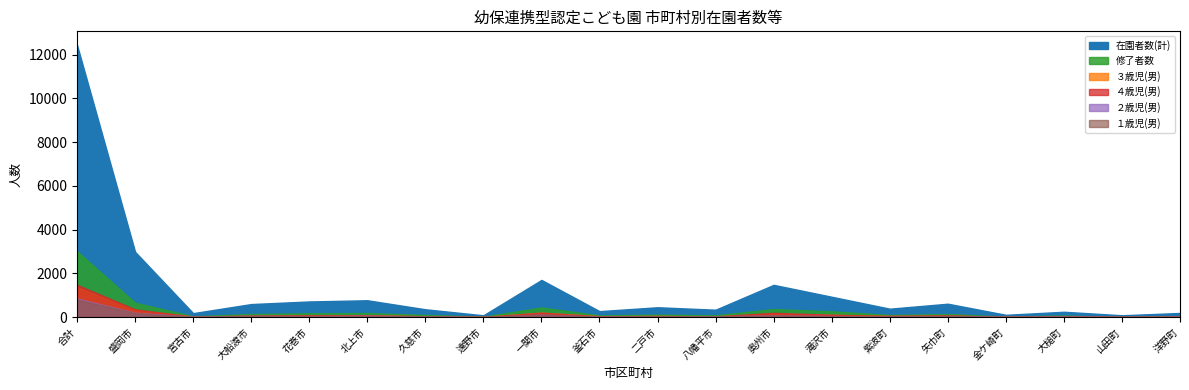

What is the average value of the 修了者数 series?

301